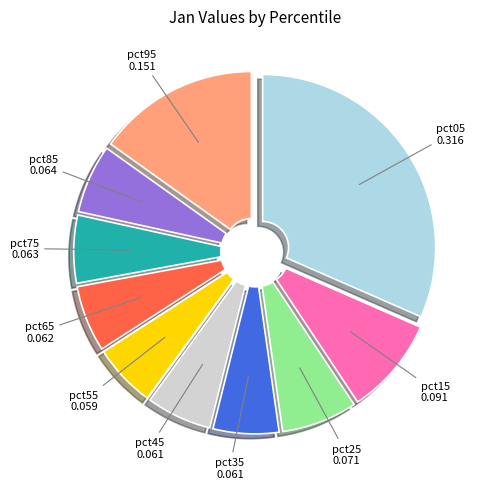

Is there a majority slice in this chart?

No